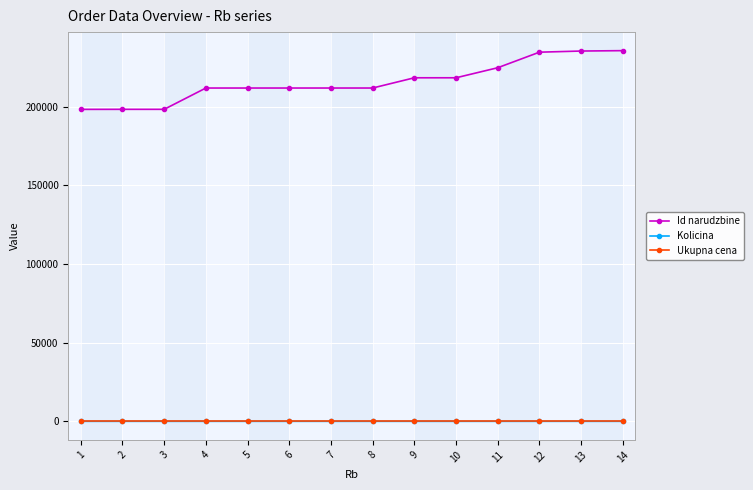

What is the minimum value for Id narudzbine?

198173